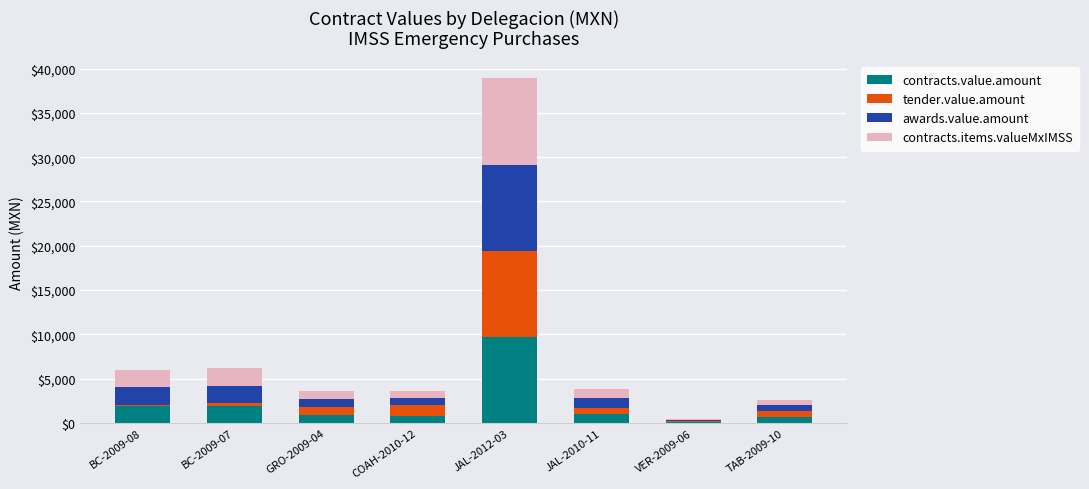

The value of contracts.value.amount at JAL-2010-11 is 1078.8. True or false?

True